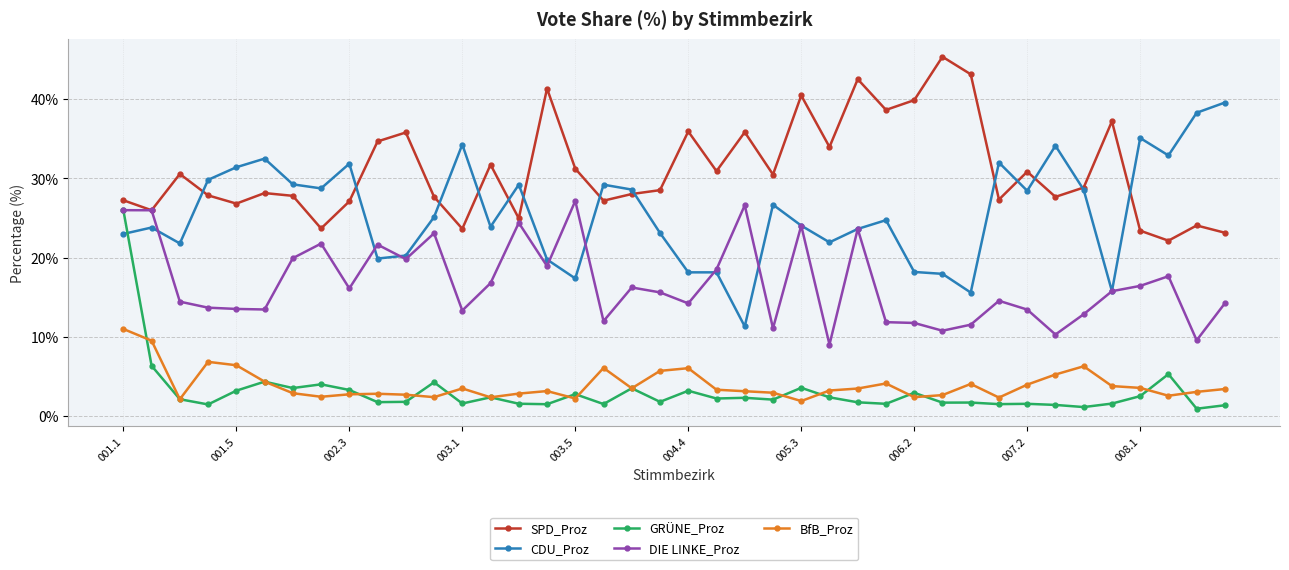

What is the lowest value of the DIE LINKE_Proz series?

9.0